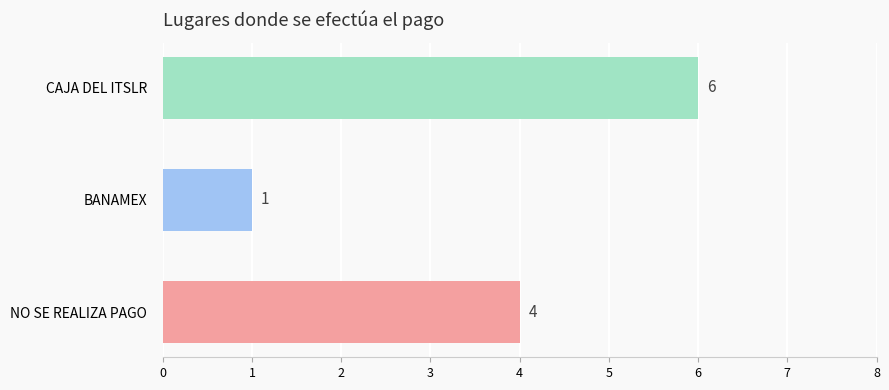

Where is the data nearest to the value 3?

NO SE REALIZA PAGO